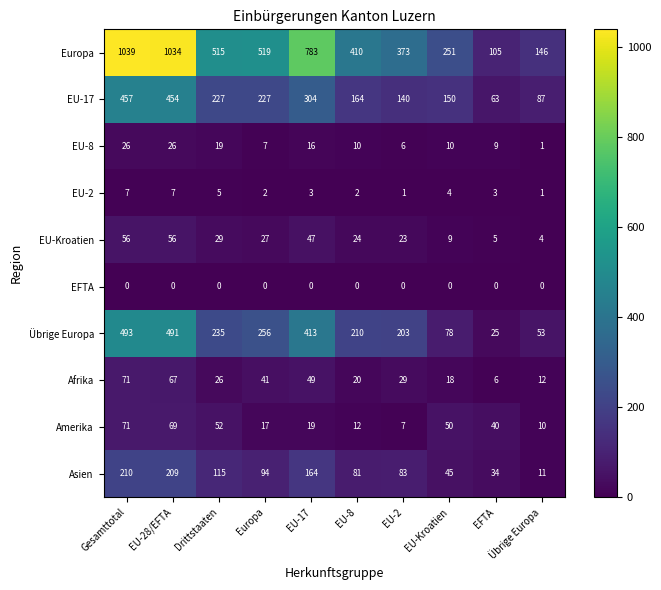

Which series has the largest total across all categories?

Europa